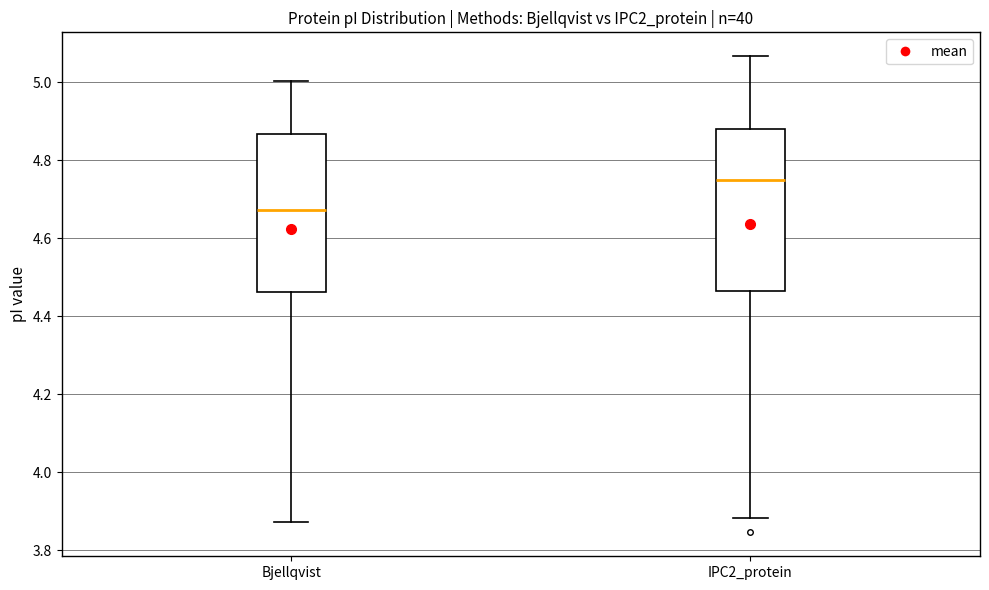

Reading left to right, transcribe this box plot: for each box, give where its median line is, the range the box spans, and where its two whiskers end, as read against the y-axis. The values are not printed on the chart, so give them approximately, as read against the axis.

Bjellqvist: median 4.68, box 4.46 to 4.86, whiskers 3.88 to 5.00
IPC2_protein: median 4.74, box 4.46 to 4.88, whiskers 3.88 to 5.06